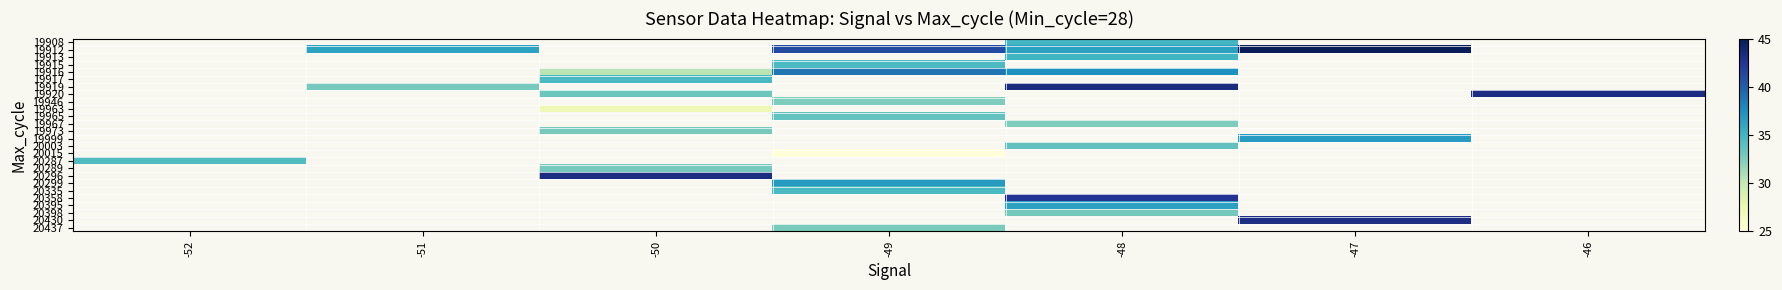

How many categories are shown in the chart?

7